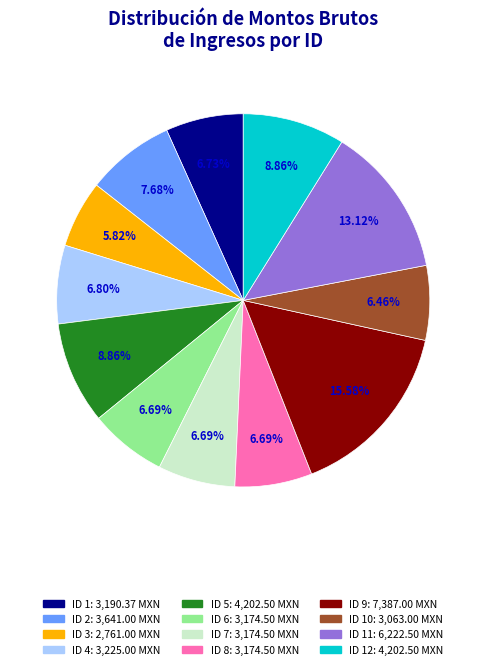

Is there any slice that represents more than half of the pie?

No